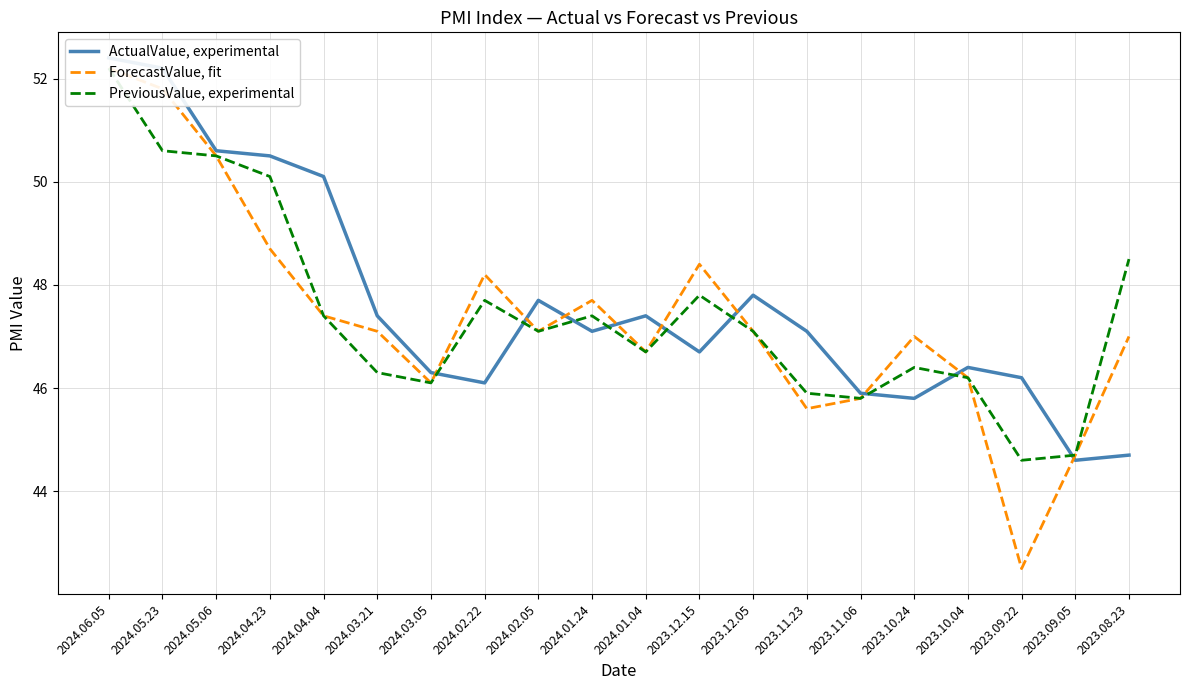

What is the smallest value displayed?

42.5